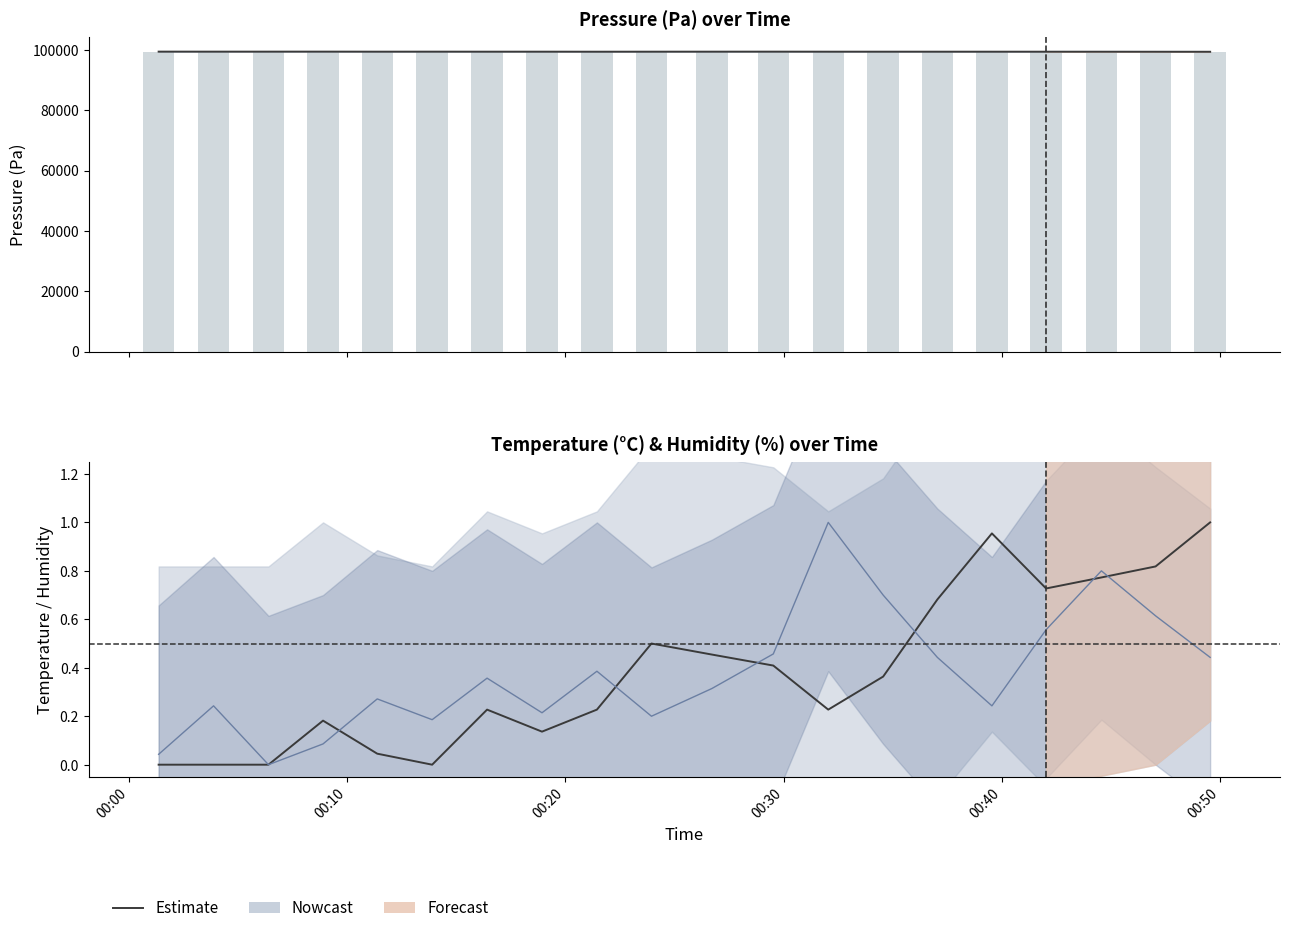

Reading left to right, list all the values displayed in this chart.

0.0	0.0	0.0	0.2	0.0	0.0	0.2	0.1	0.2	0.5	0.5	0.4	0.2	0.4	0.7	1.0	0.7	0.8	0.8	1.0